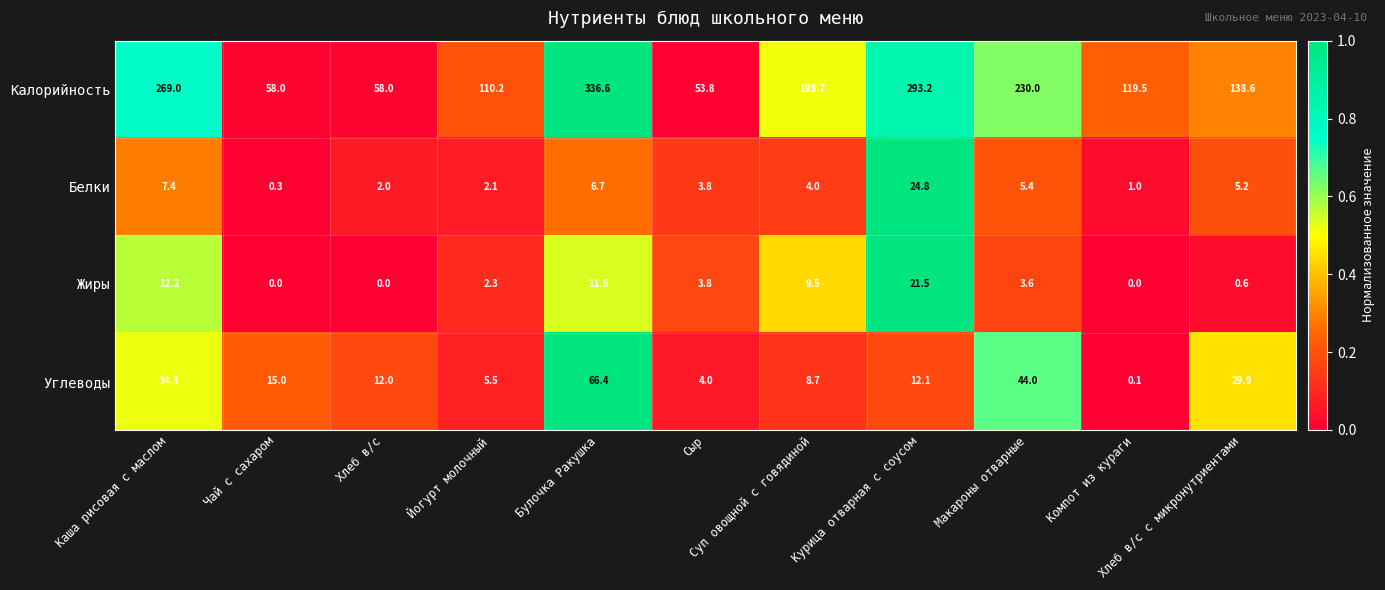

Which series has the largest total across all categories?

Калорийность